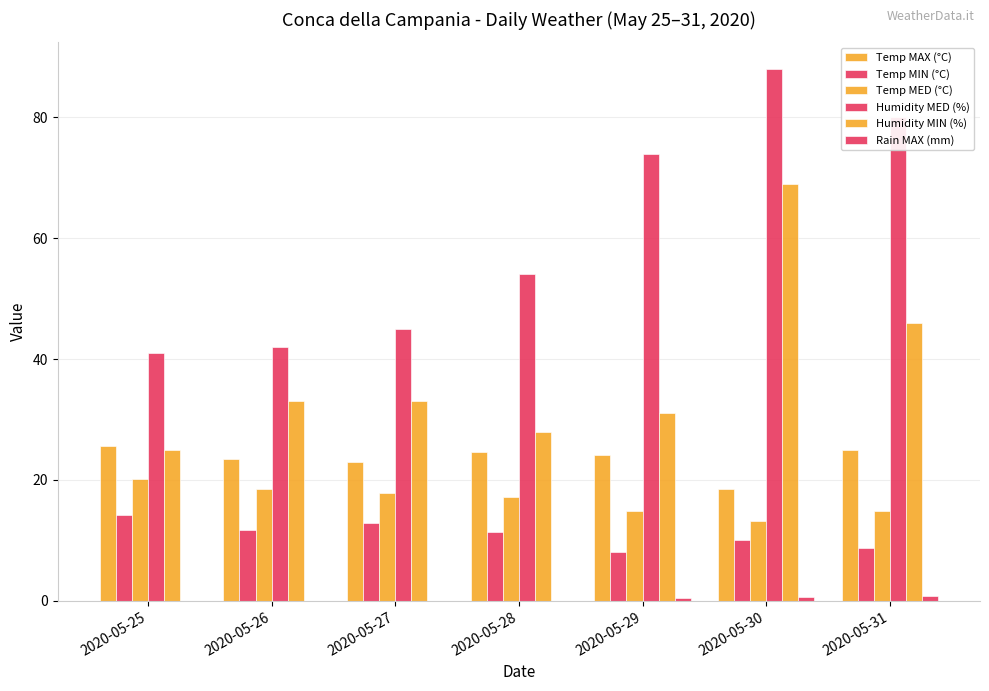

What is the value of the Temp MAX (°C) bar at the 7th from the left?

25.0